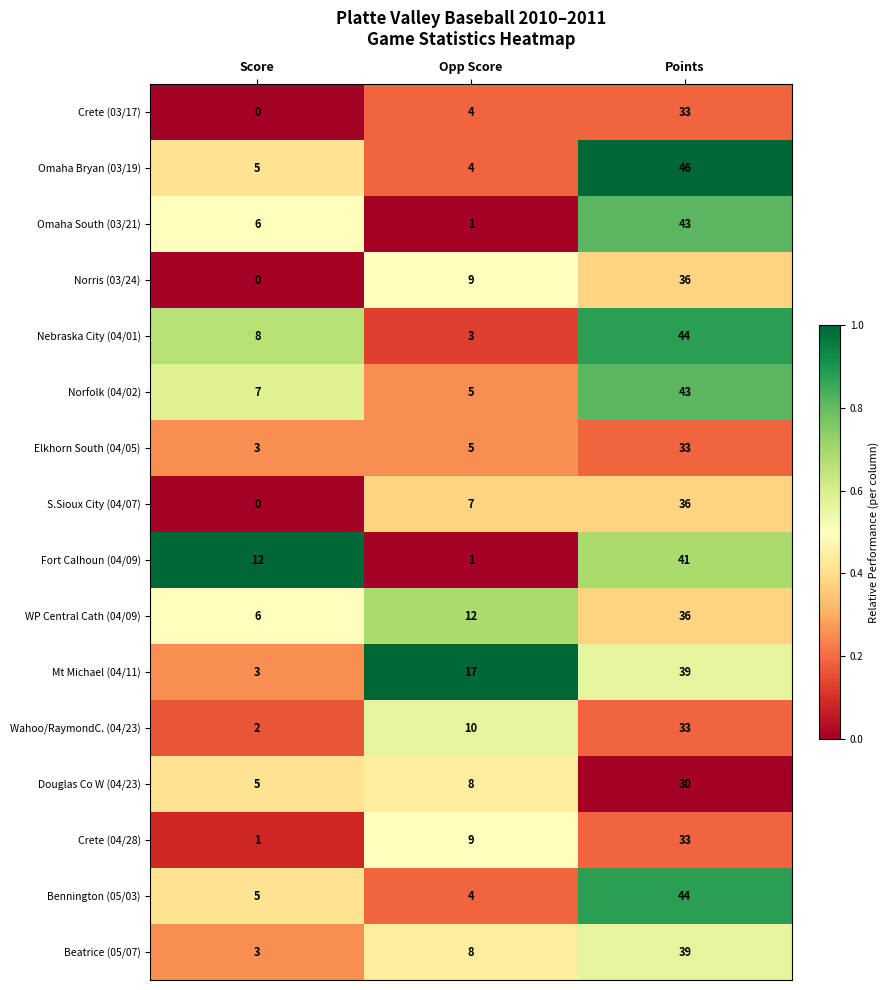

Rank the categories by Omaha Bryan (03/19) value from lowest to highest.

Opp Score, Score, Points